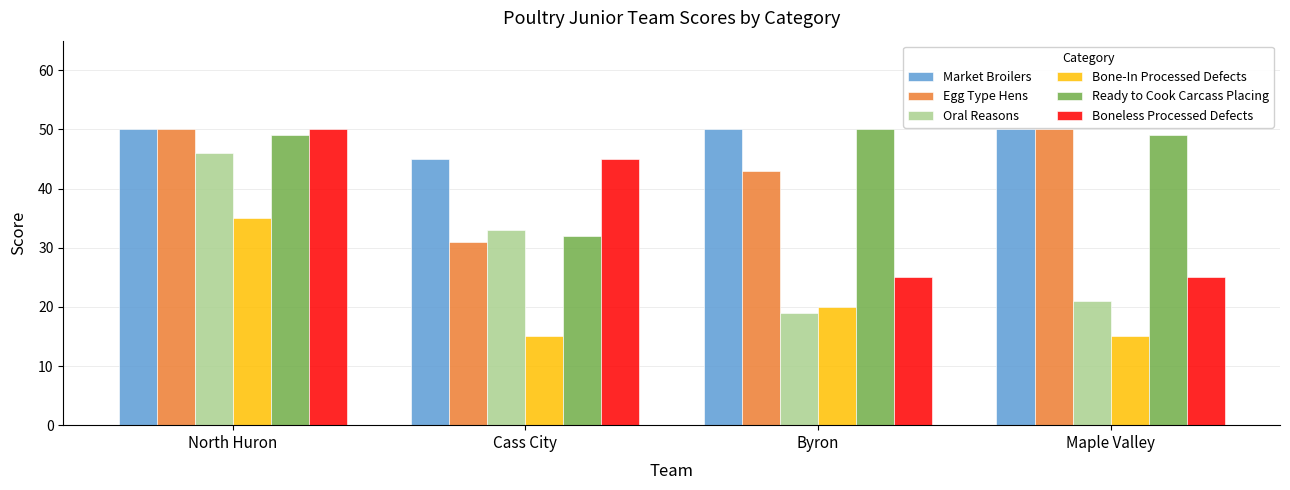

How many distinct data groups are displayed?

6